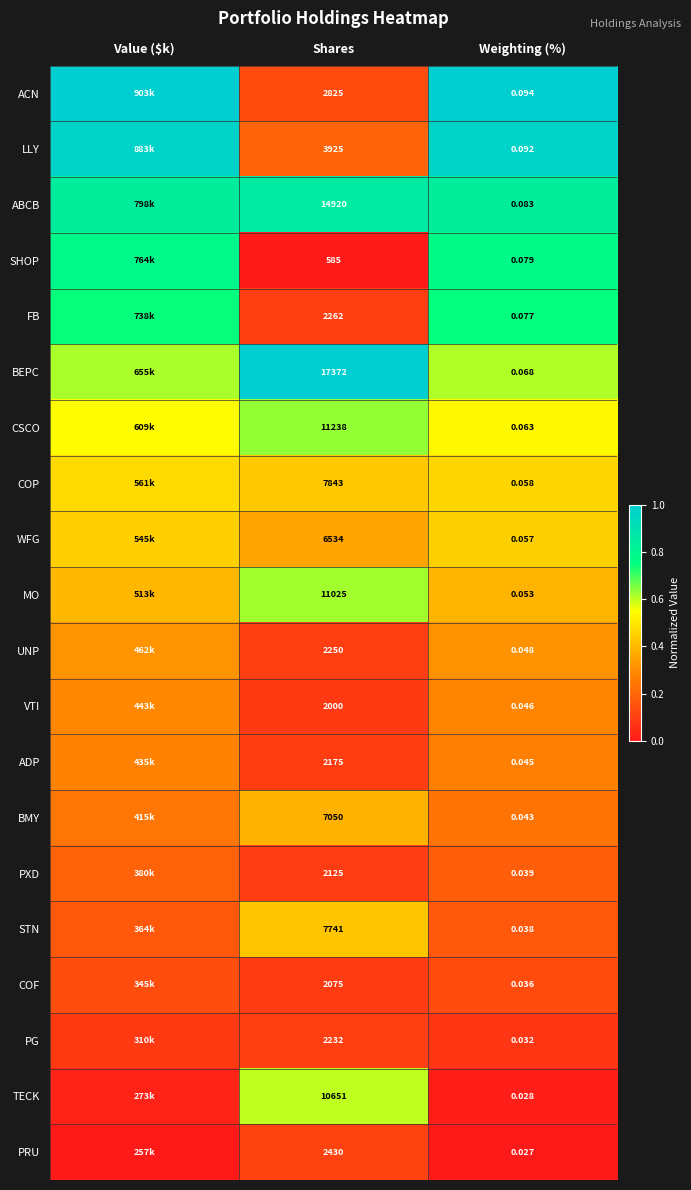

Where is TECK nearest to the value 0?

Weighting (%)